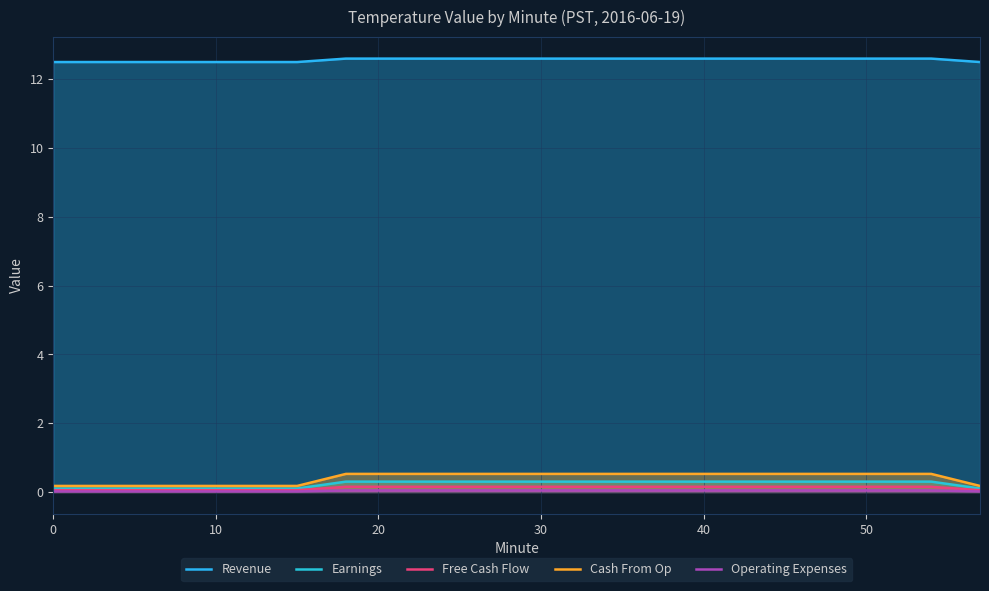

How many lines are shown in the chart?

5